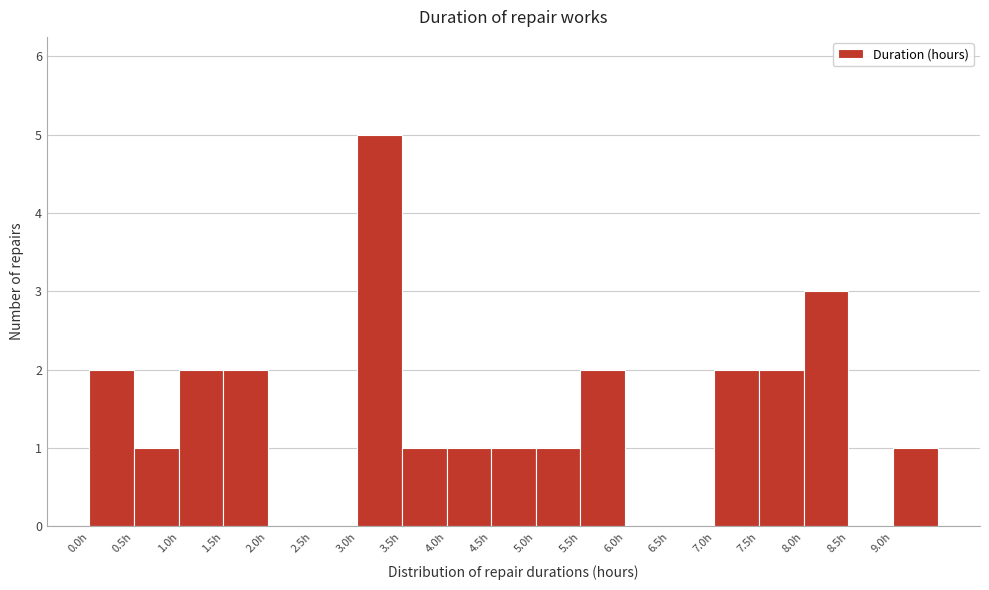

Which range on the x-axis has the tallest bar?

3.0 to 3.5